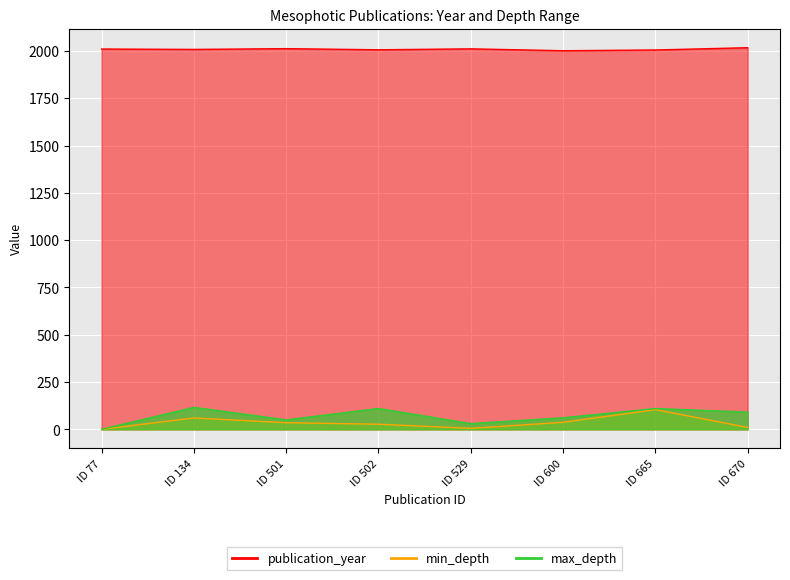

What is the value of the max_depth point at the 5th from the left?

30